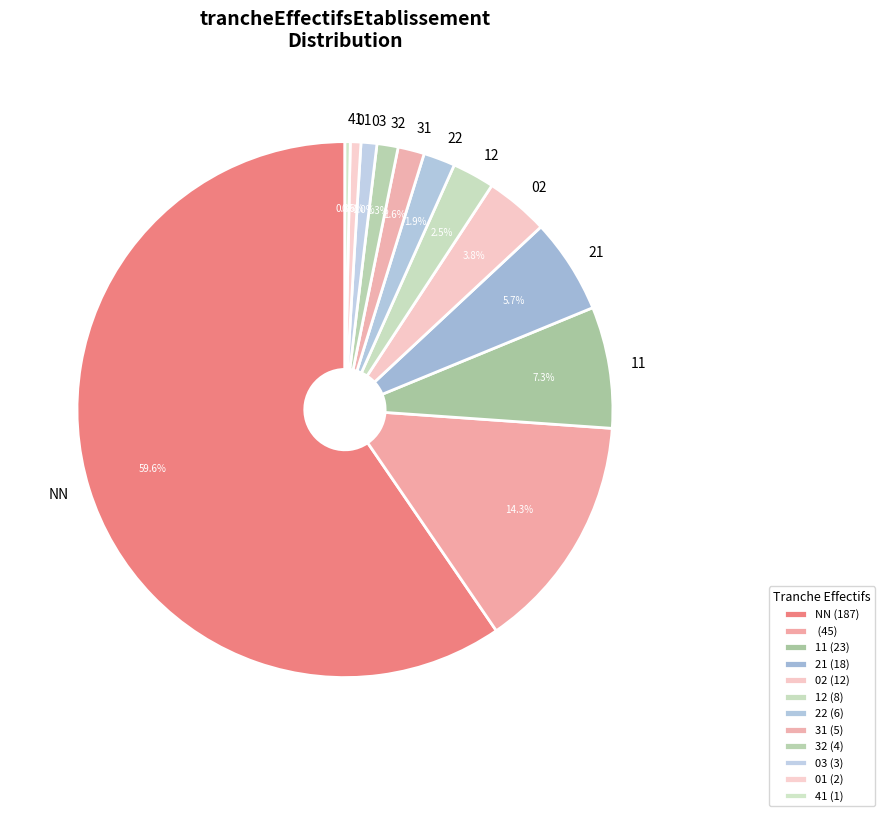

How many segments does this pie chart have?

12